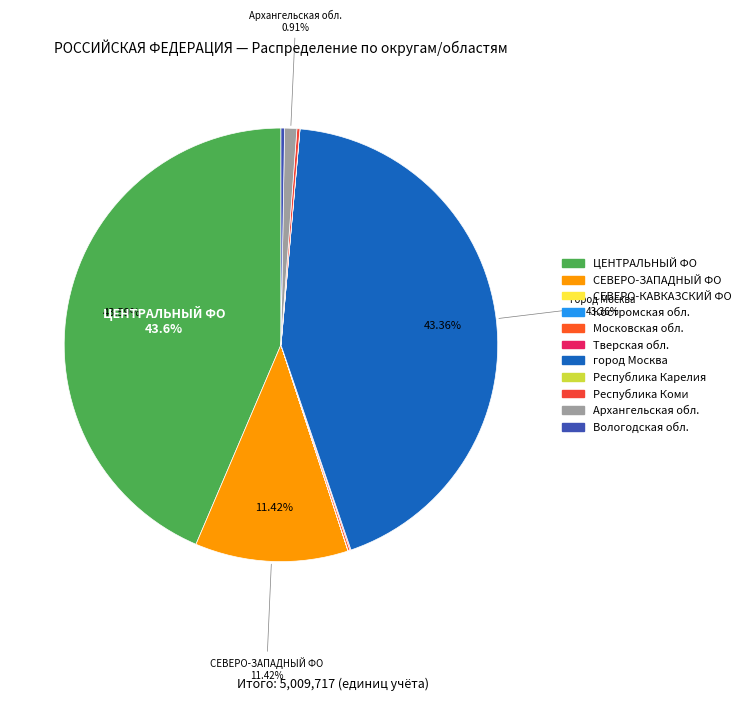

Is there a majority slice in this chart?

No